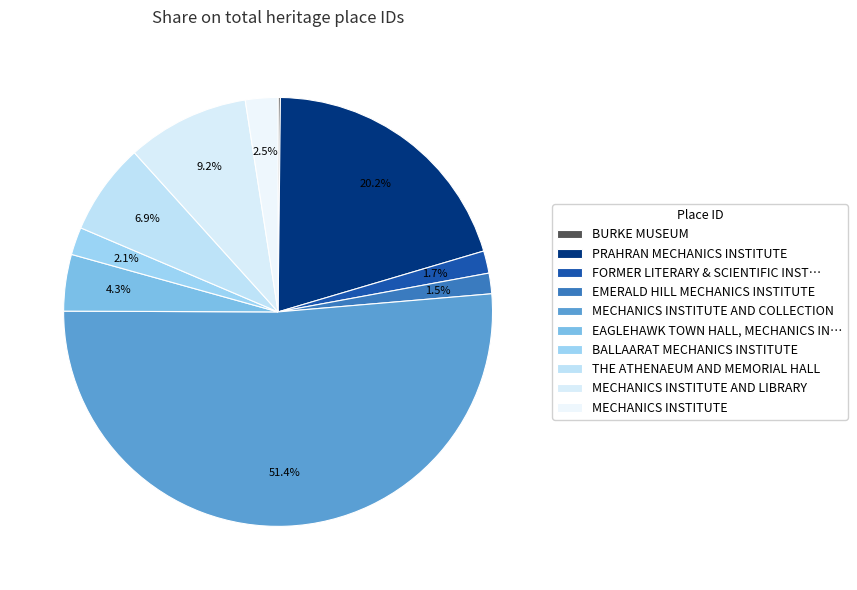

Between PRAHRAN MECHANICS INSTITUTE and MECHANICS INSTITUTE, which is larger?

PRAHRAN MECHANICS INSTITUTE